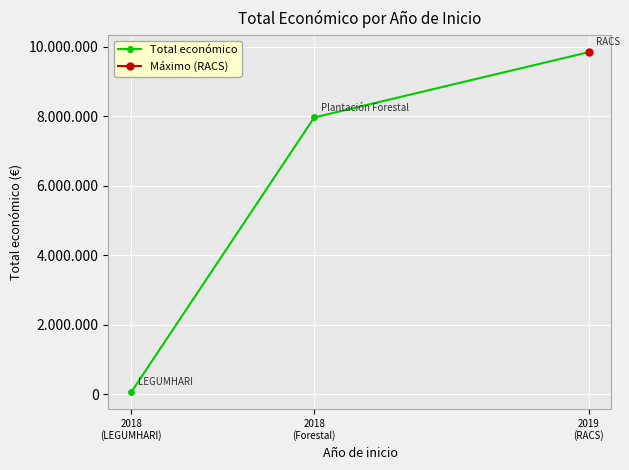

What is the value of the 2nd point from the left?

7967413